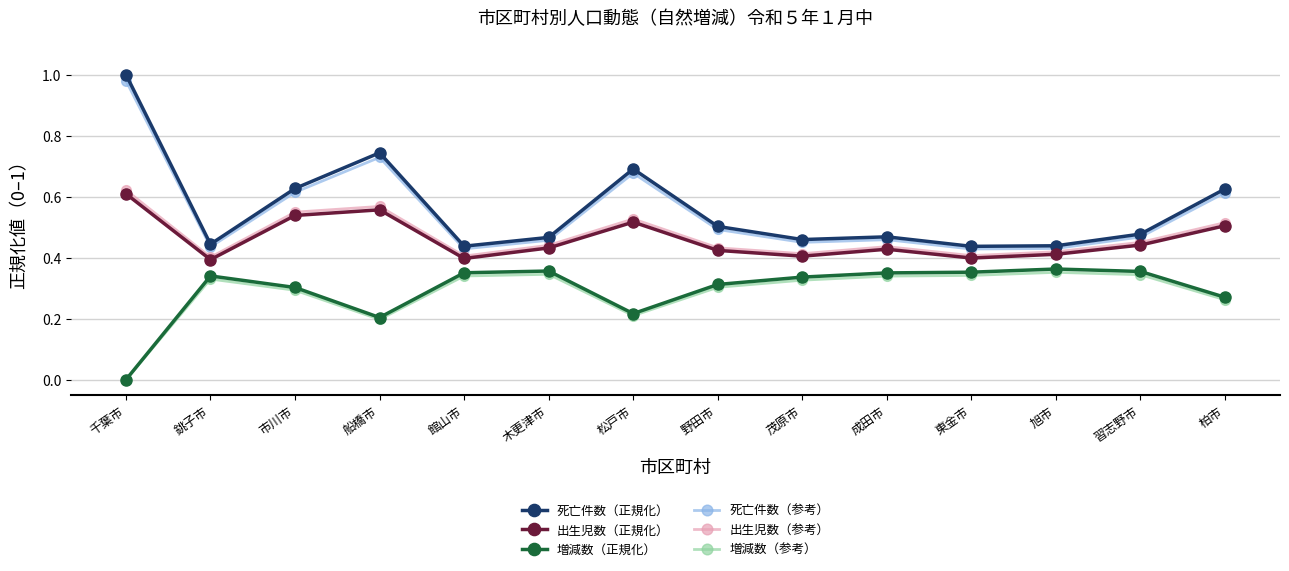

What position from the right is 茂原市?

6